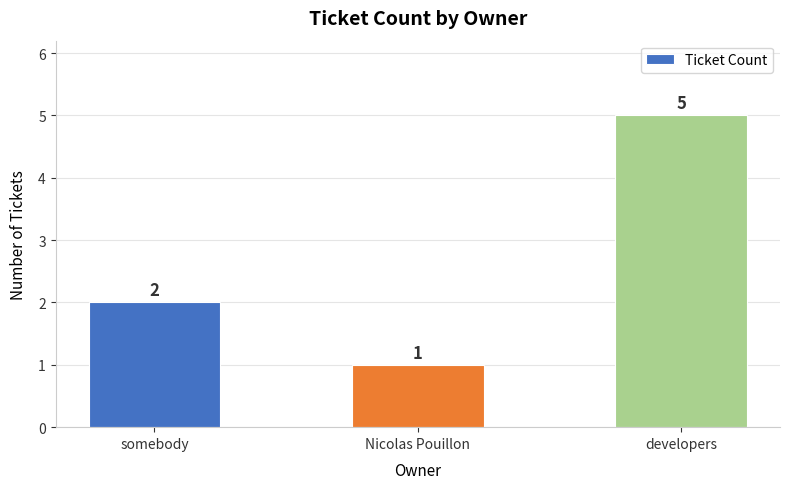

How many data points does each series have?

3